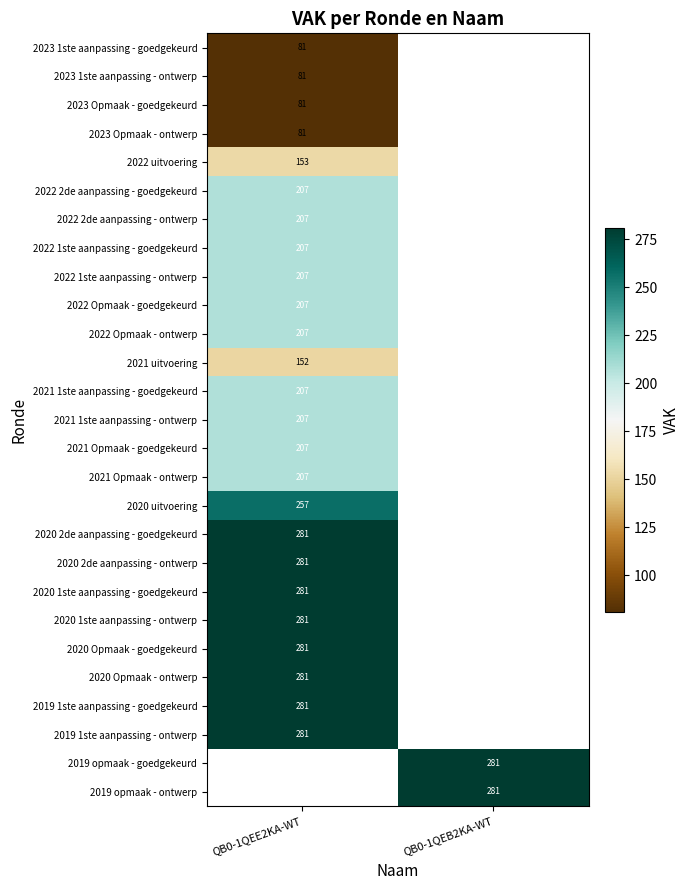

What is the spread (max minus min) of values at QB0-1QEE2KA-WT?

200.0